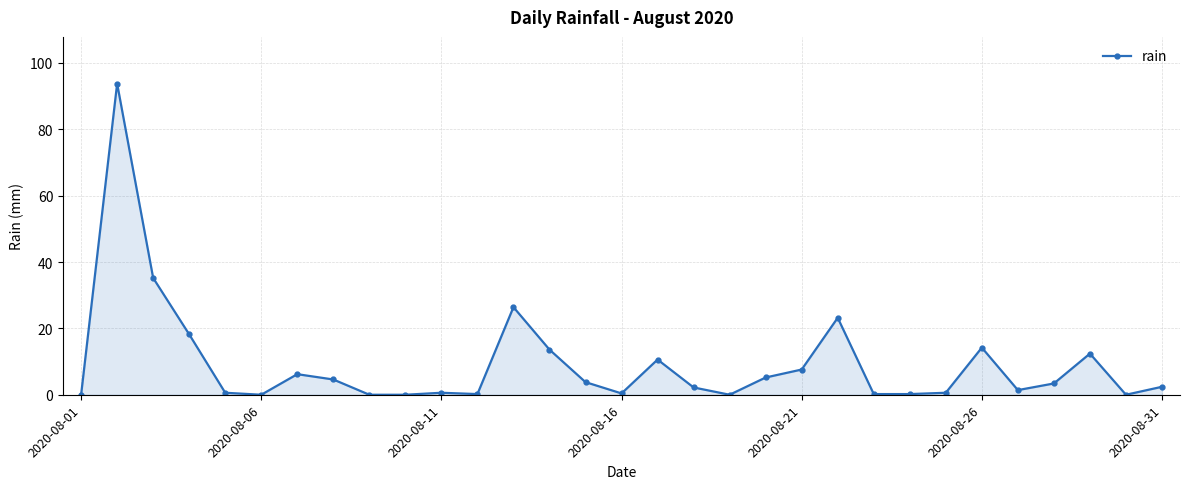

What is the difference between the maximum and second lowest values?

93.8